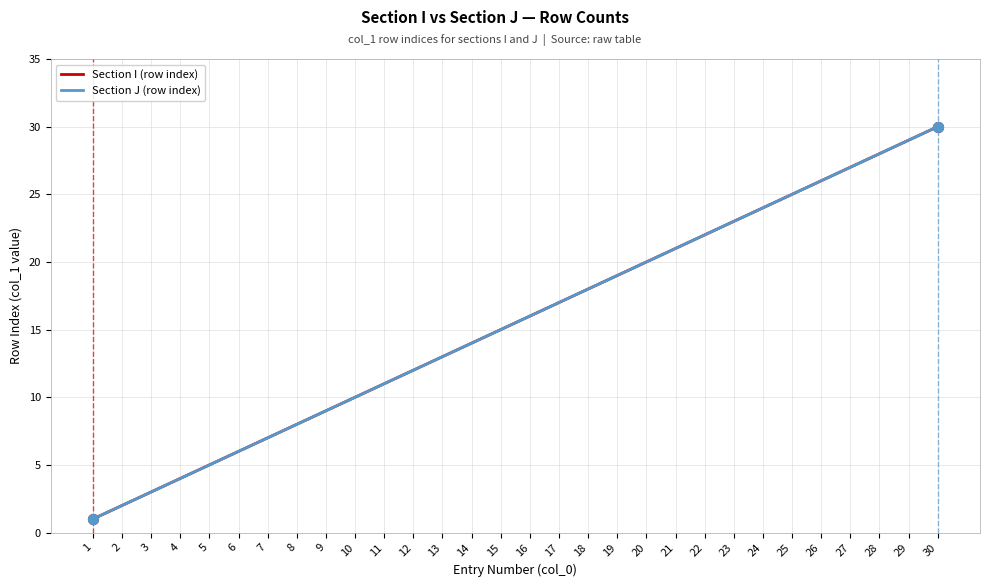

What is the total value across all series at 2?

4